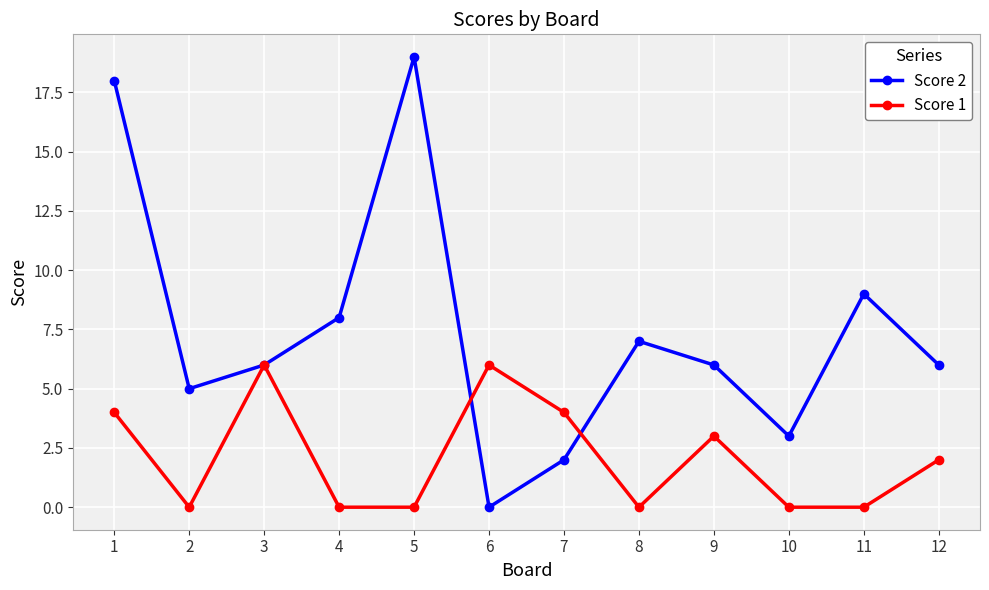

True or false: Score 2 has a value of 3 at 12.

False